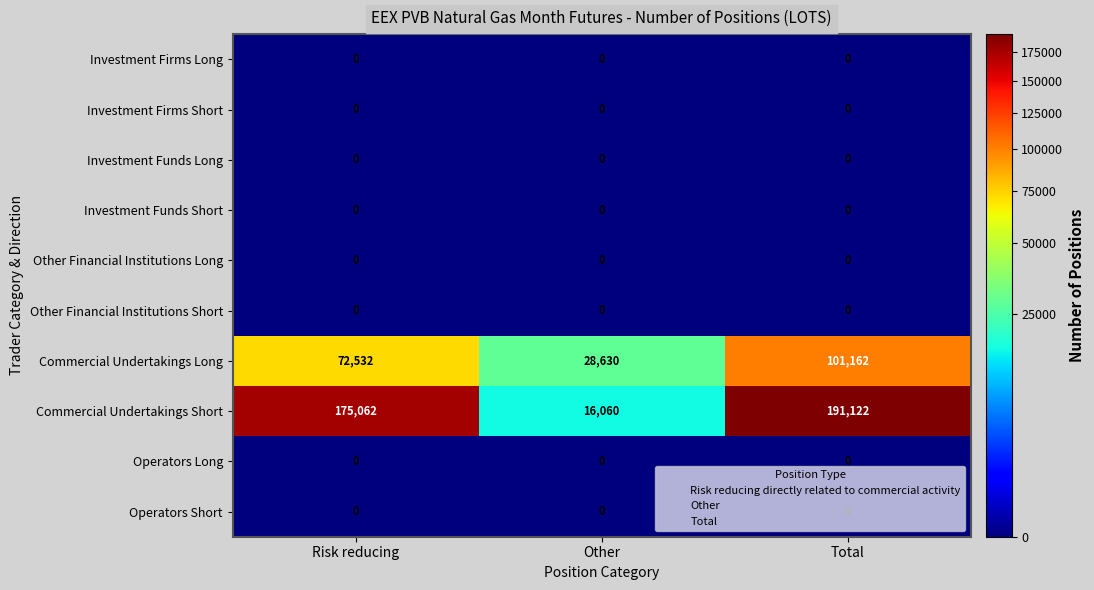

How many data points does each series have?

3